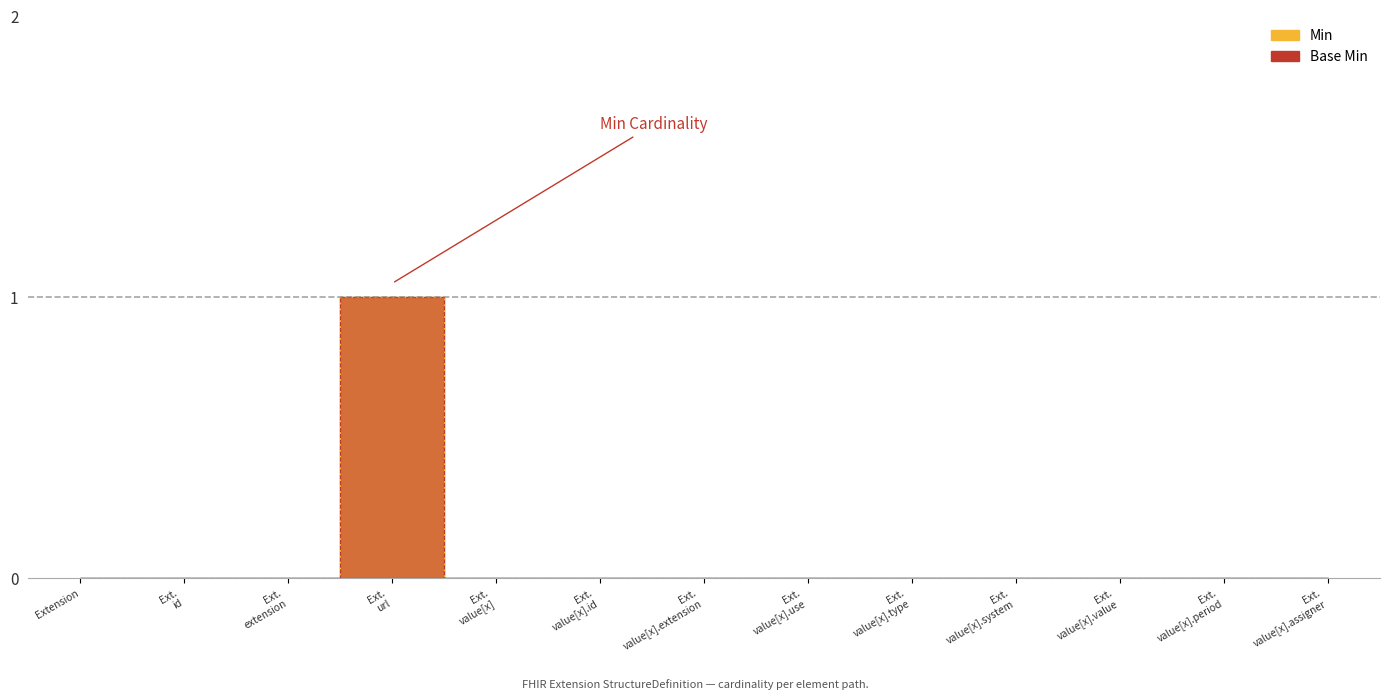

Which series has the largest total across all categories?

Min